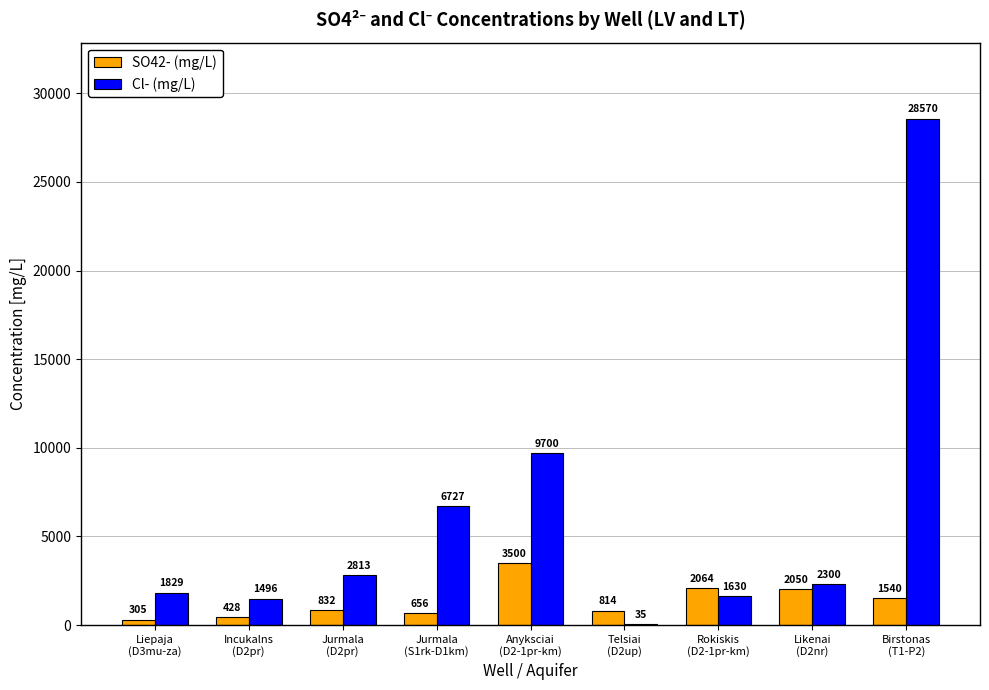

Which series has the largest total across all categories?

Cl- (mg/L)